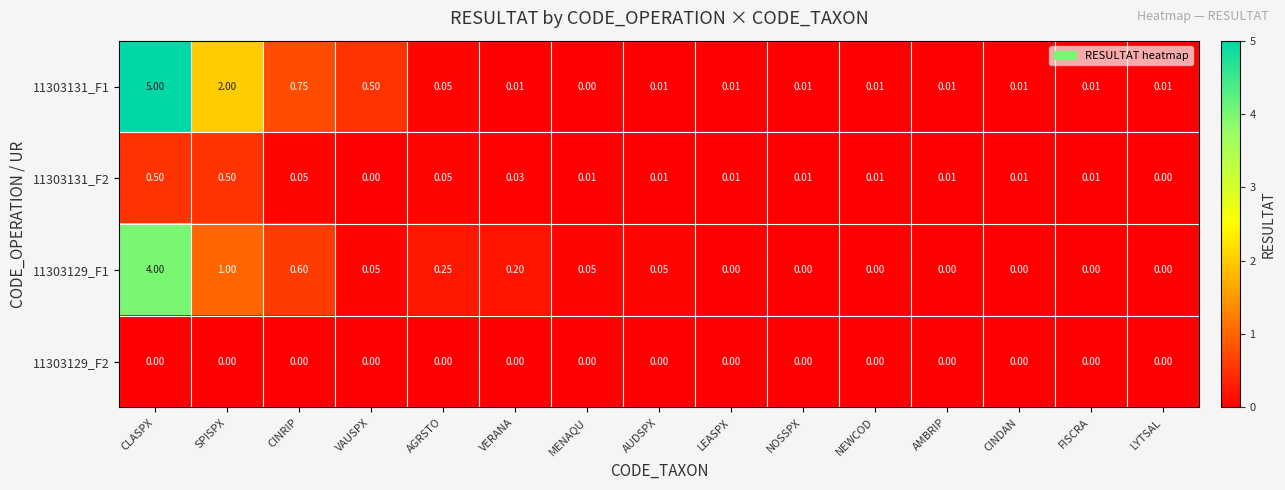

Which label corresponds to the largest value in the chart?

CLASPX